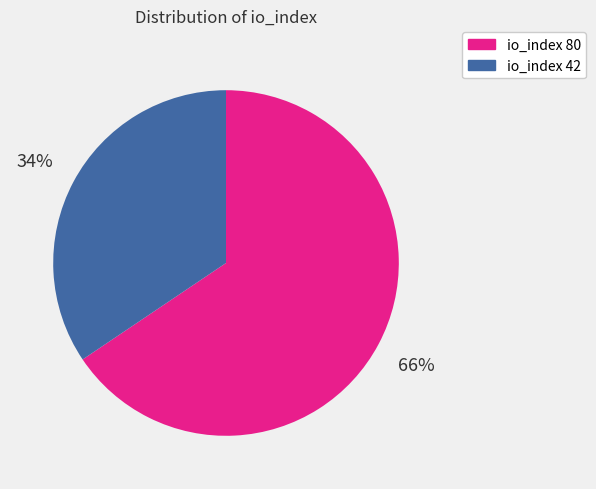

Between io_index 80 and io_index 42, which is larger?

io_index 80